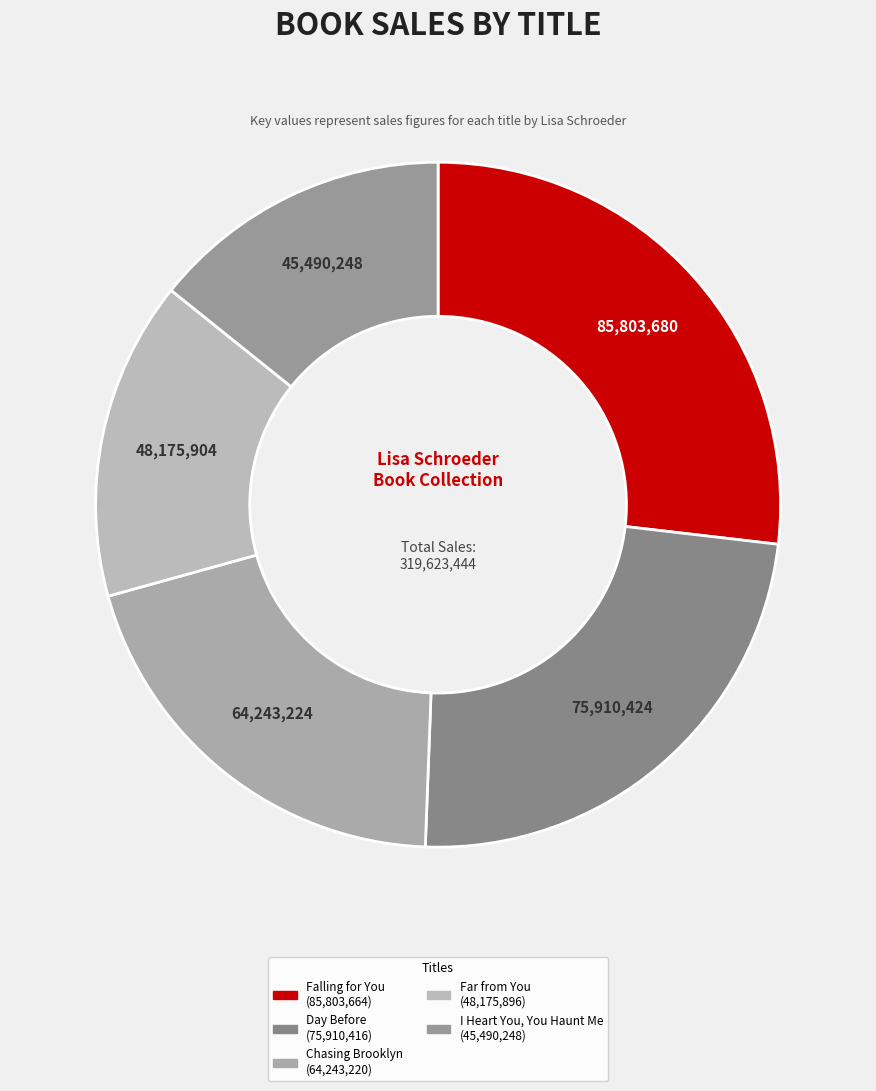

The Chasing Brooklyn slice represents 12% of the pie. True or false?

False